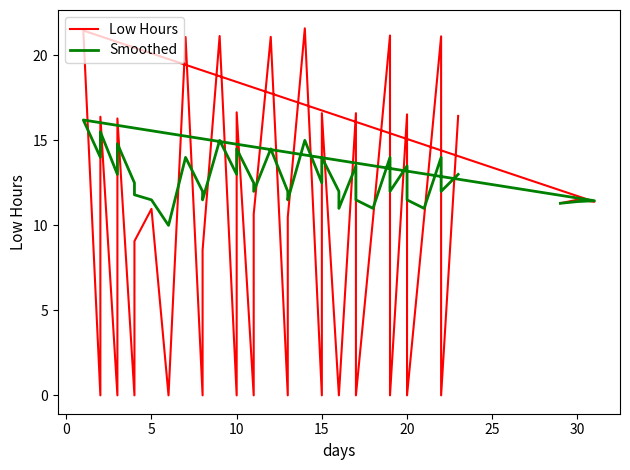

At how many categories does at least one series exceed 16?

14